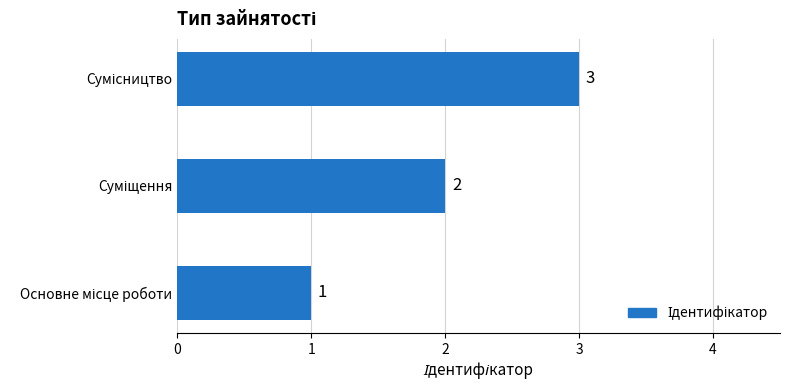

Count the values in the range 1 to 3.

3